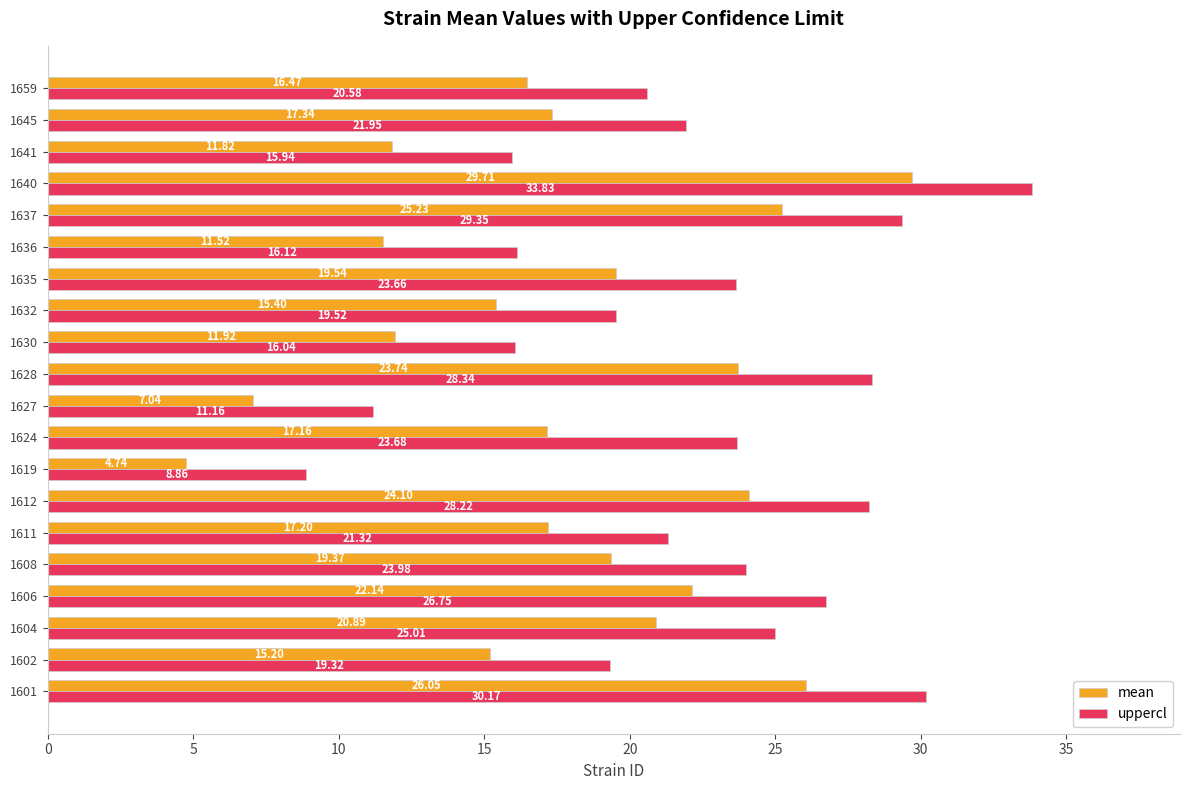

At which category is the sum across all series the highest?

1640